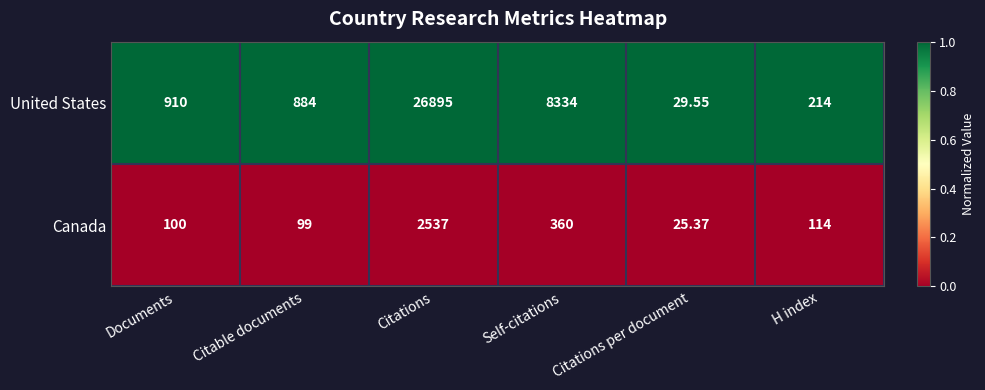

Which series has the largest total across all categories?

United States